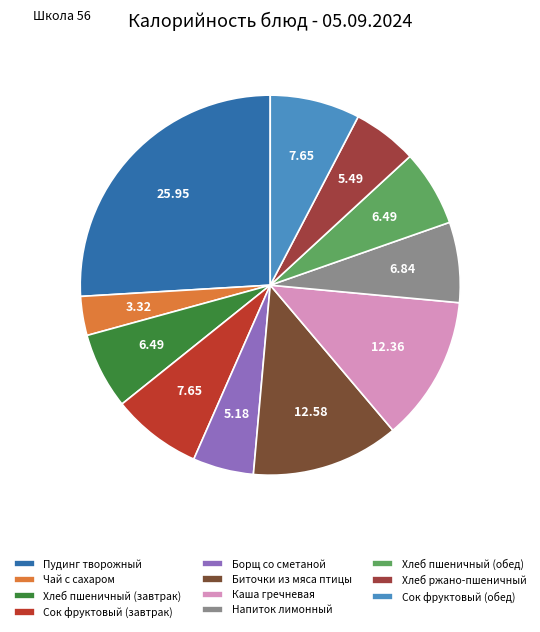

What percentage is the Биточки из мяса птицы slice, to the nearest percent?

13%